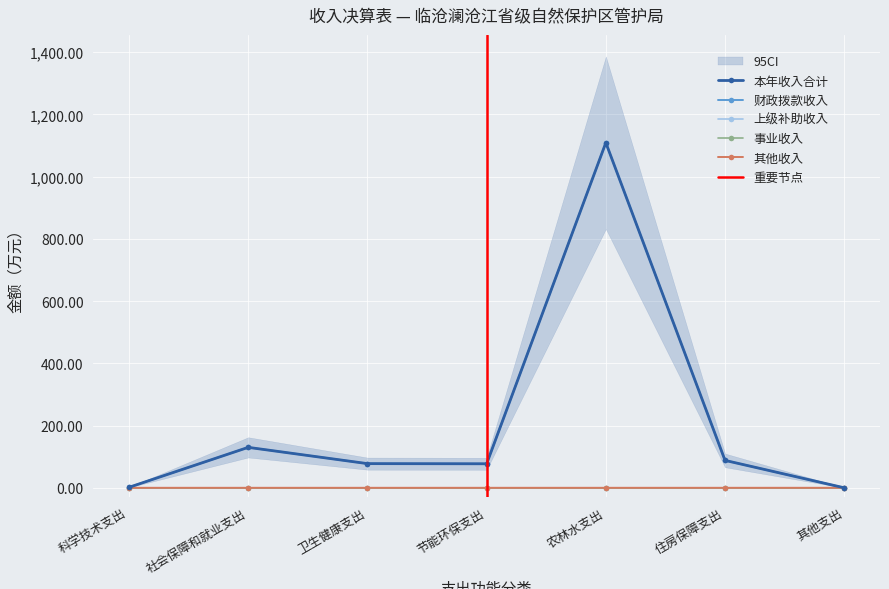

Where is the first local maximum for 本年收入合计?

社会保障和就业支出